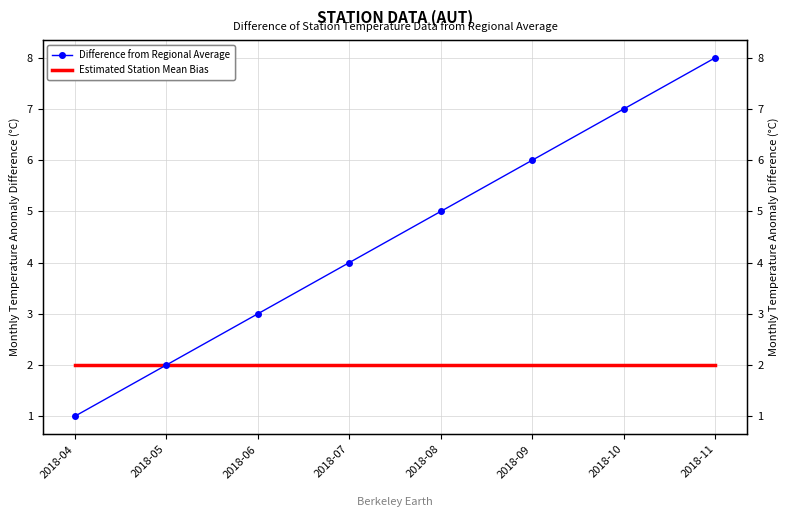

Which series changed the most between 2018-10 and 2018-11?

Difference from Regional Average